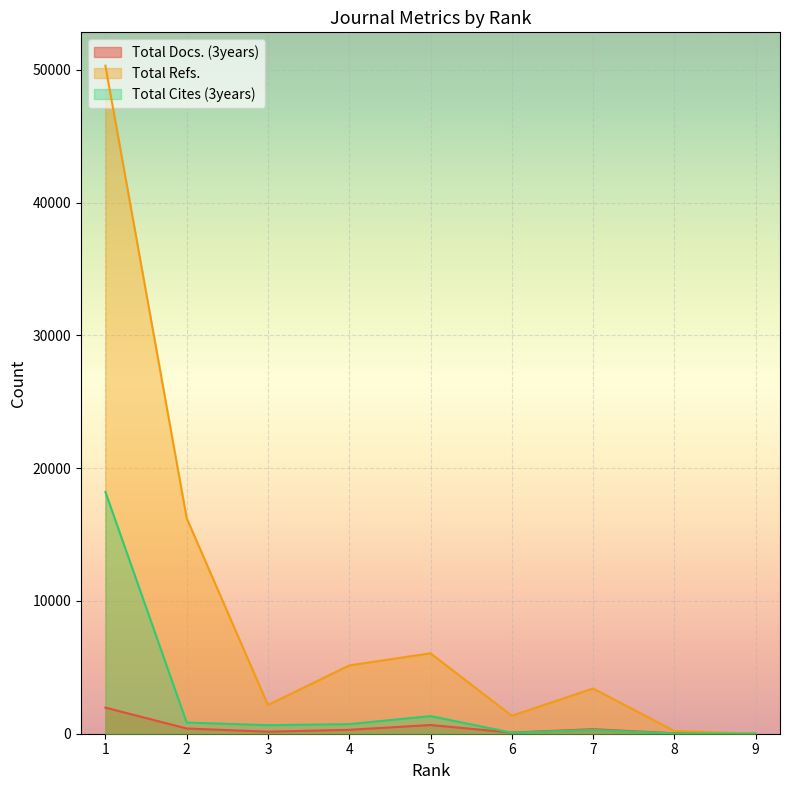

Reading right to left, what are all the values shown in this chart?

Total Docs. (3years): 1=1966	2=393	3=153	4=294	5=656	6=85	7=341	8=31	9=0
Total Refs.: 1=50312	2=16233	3=2160	4=5145	5=6059	6=1353	7=3407	8=208	9=2
Total Cites (3years): 1=18208	2=844	3=645	4=723	5=1326	6=80	7=289	8=20	9=3